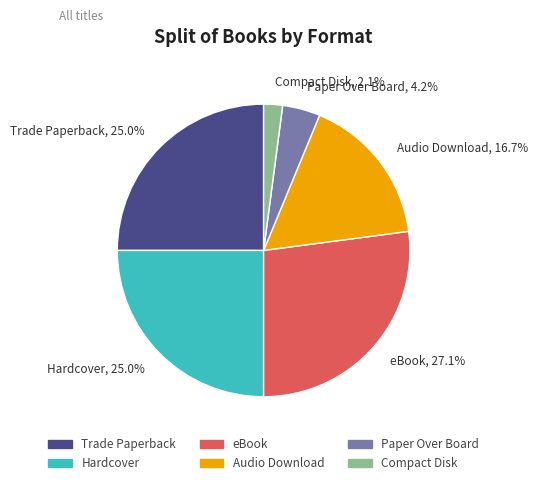

What is the smallest slice in the pie chart?

Compact Disk